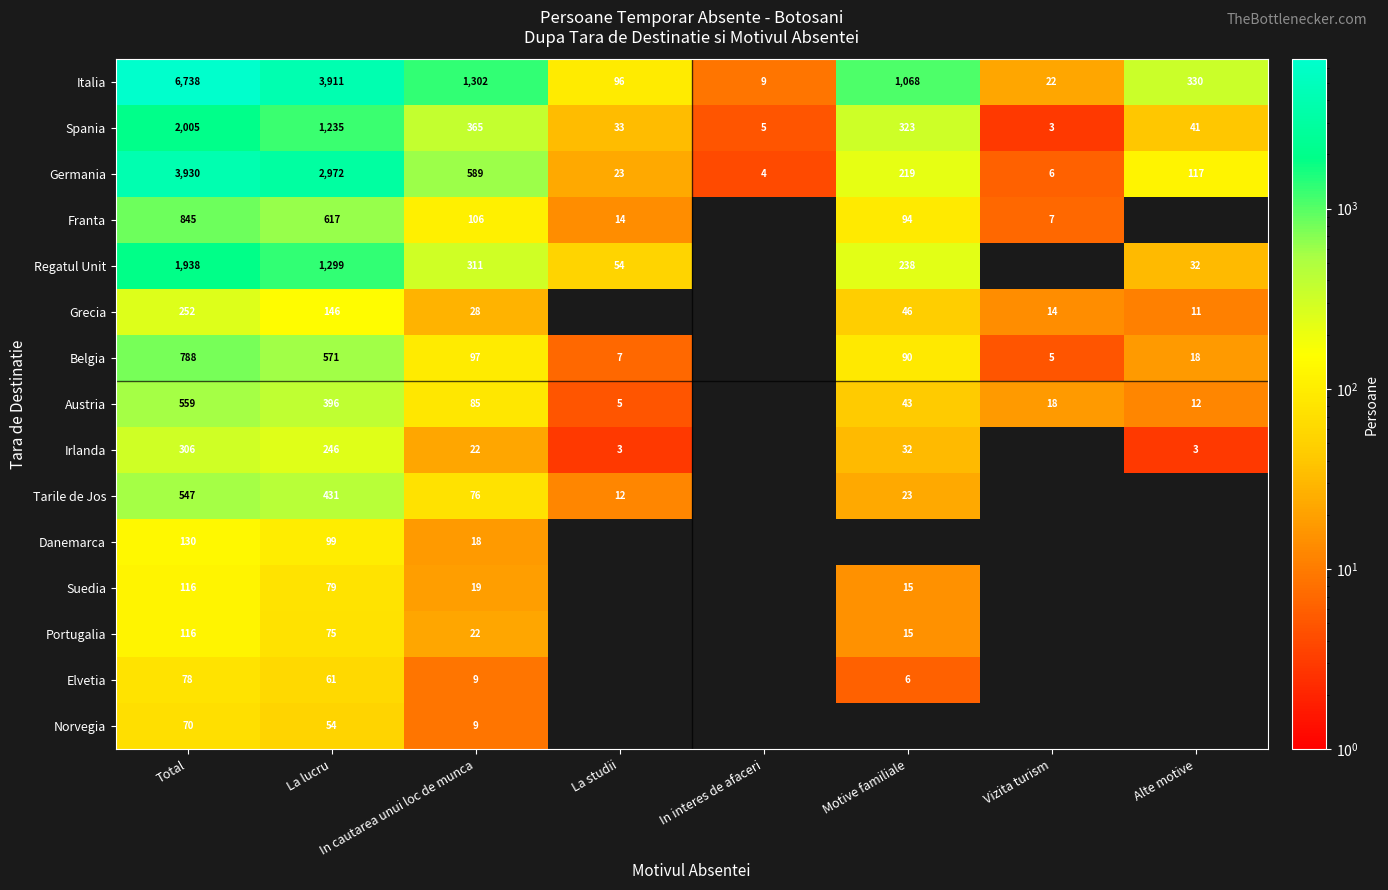

What is the total value across all series at Total?

18418